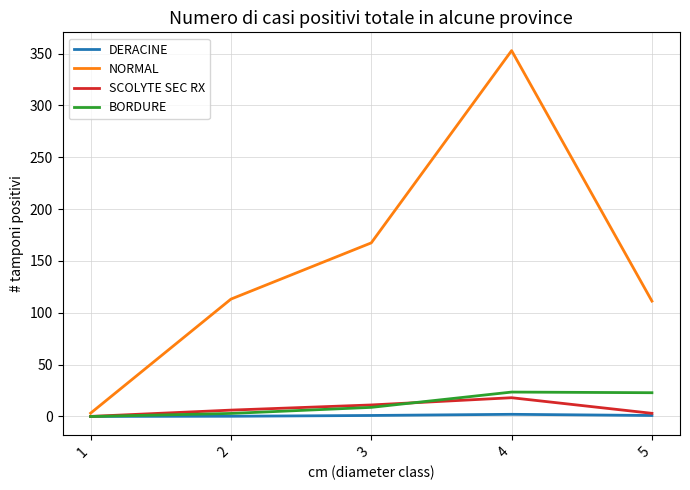

What is the difference between the DERACINE values at 4 and 3?

1.1